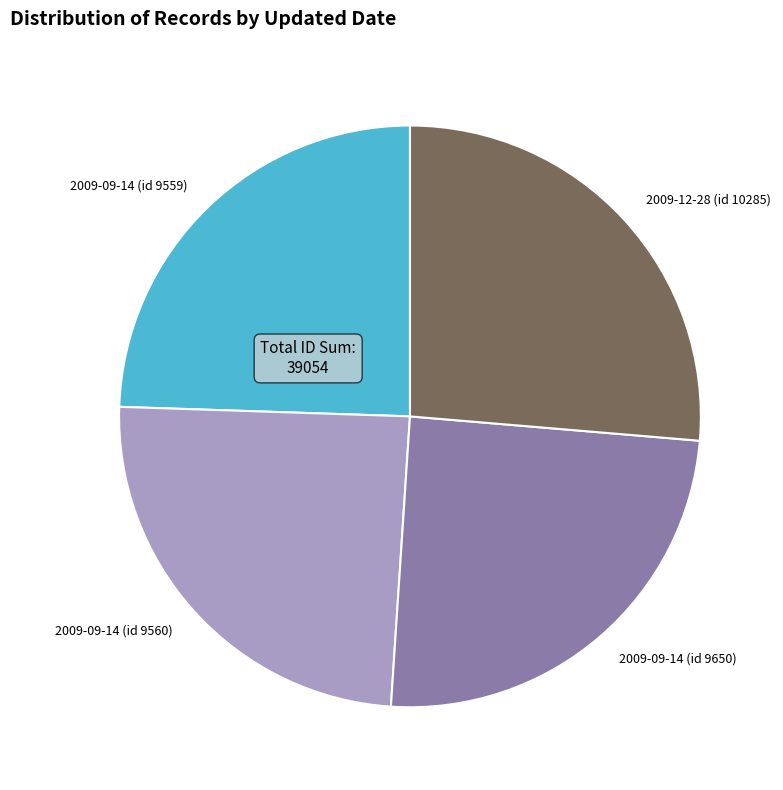

Is there any slice that represents more than half of the pie?

No